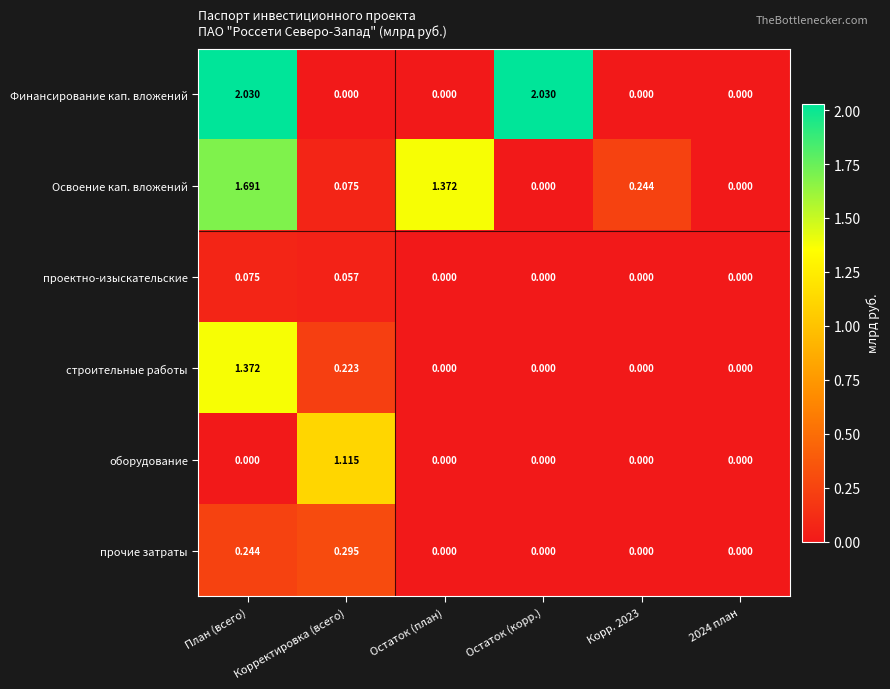

Between Корректировка (всего) and 2024 план, which series saw the biggest shift?

оборудование